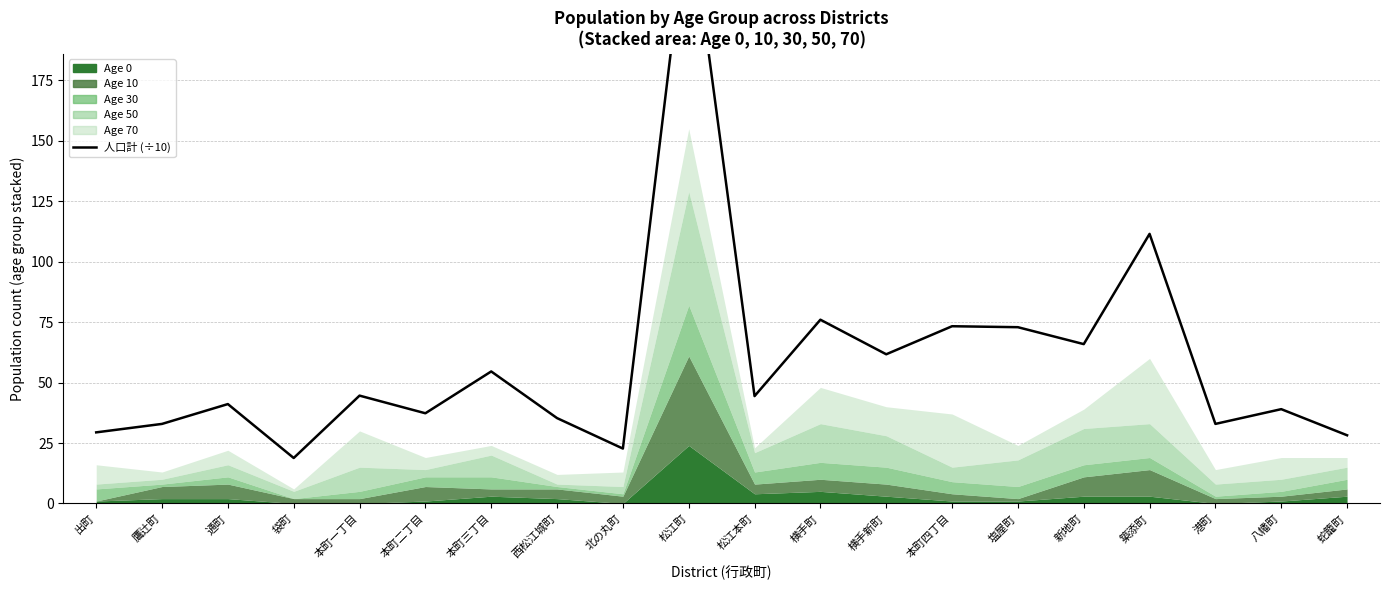

Reading right to left, list all the values displayed in this chart.

28.2	39.0	32.9	111.5	65.9	72.9	73.3	61.7	76.0	44.4	248.0	22.7	35.3	54.6	37.3	44.6	18.8	41.1	32.9	29.4